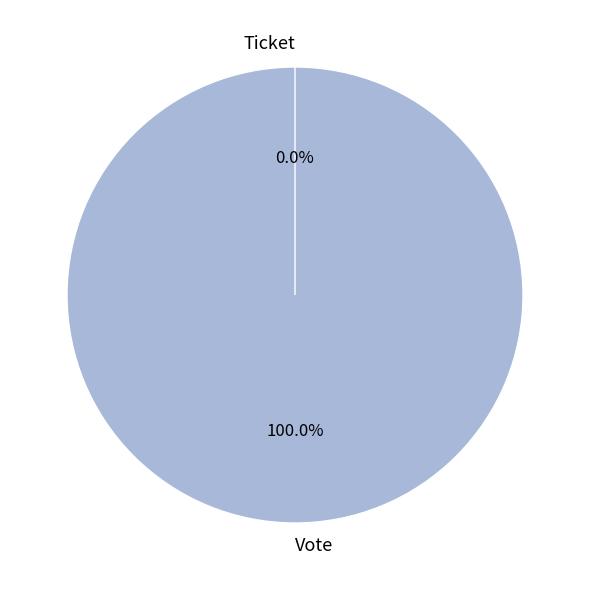

What is the smallest slice in the pie chart?

Ticket